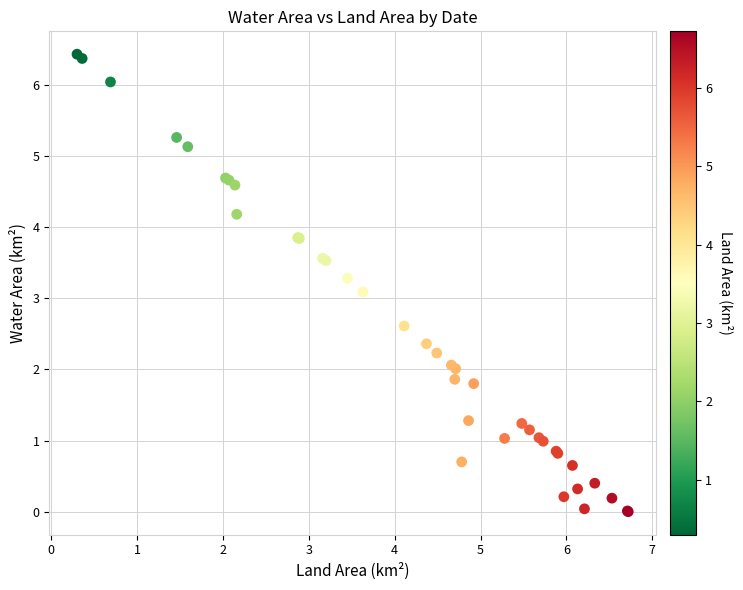

What Y value in the scatter plot is closest to 3?

3.1